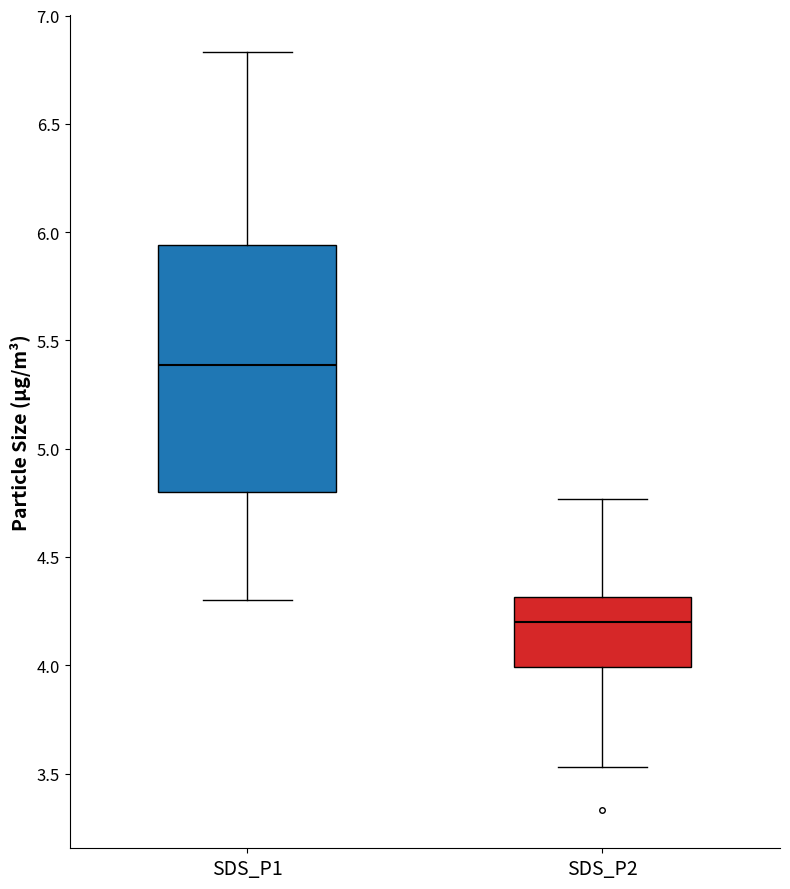

Reading left to right, read every box against the y-axis: the position of its median line, the range the box covers, and the ends of its whiskers. The values are not printed on the chart, so give them approximately, as read against the axis.

SDS_P1: median 5.40, box 4.80 to 5.95, whiskers 4.30 to 6.85
SDS_P2: median 4.20, box 4.00 to 4.30, whiskers 3.55 to 4.75